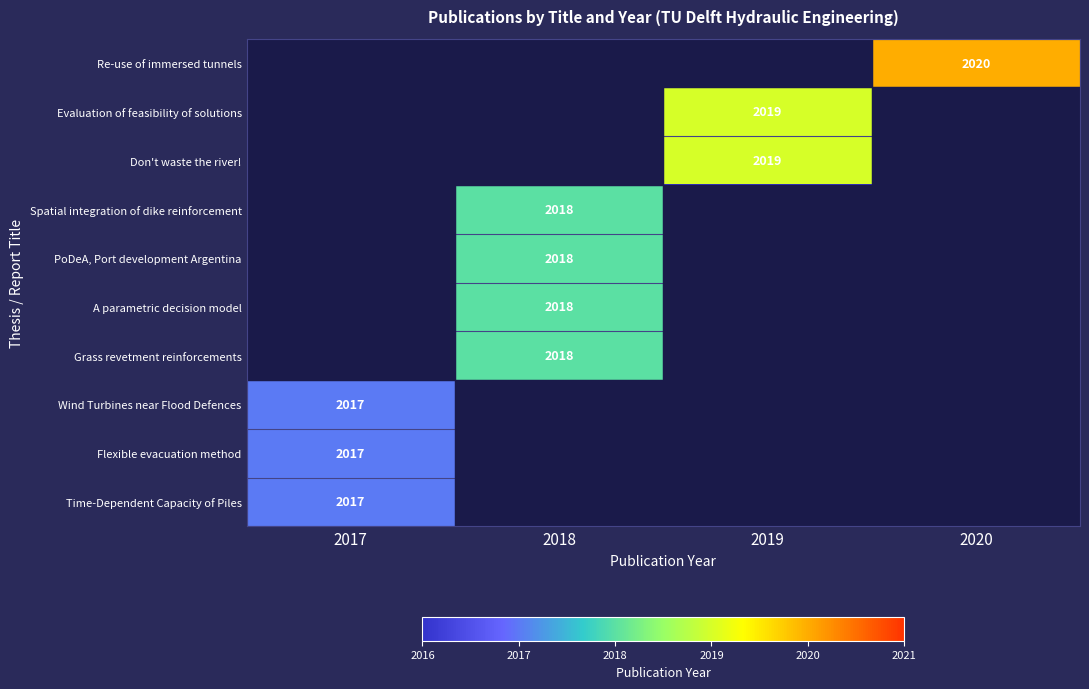

The Re-use of immersed tunnels series shows 2020 at 2020. True or false?

True